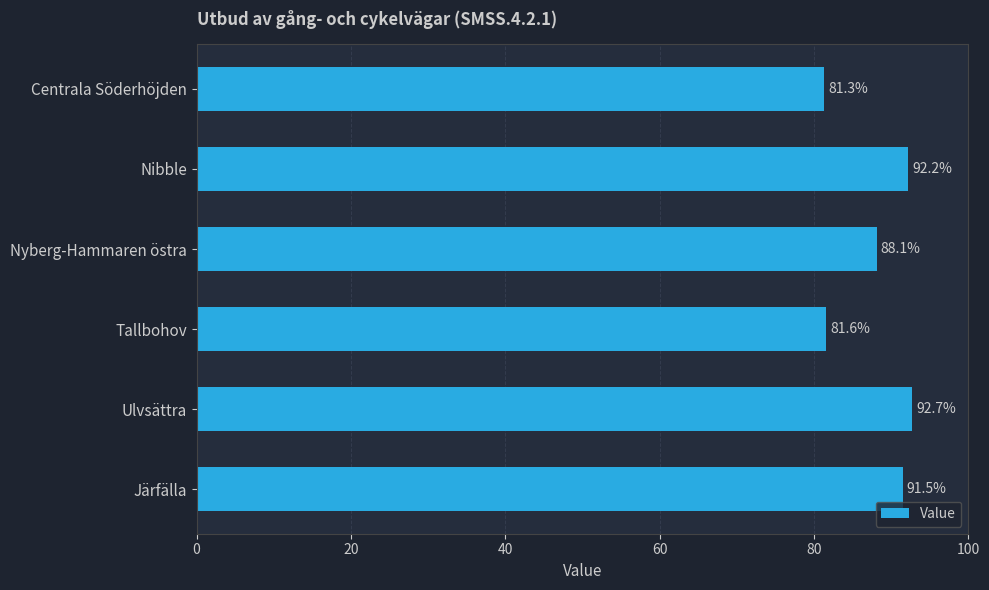

Are the bars grouped side by side (vs. stacked)?

No